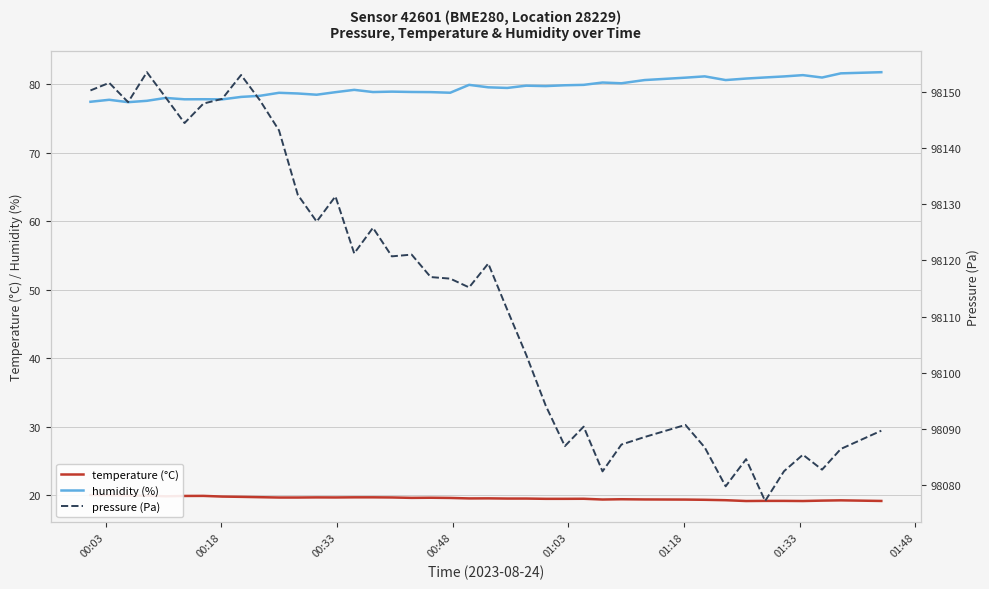

What are all the series names shown in the legend?

temperature (°C), humidity (%), pressure (Pa)